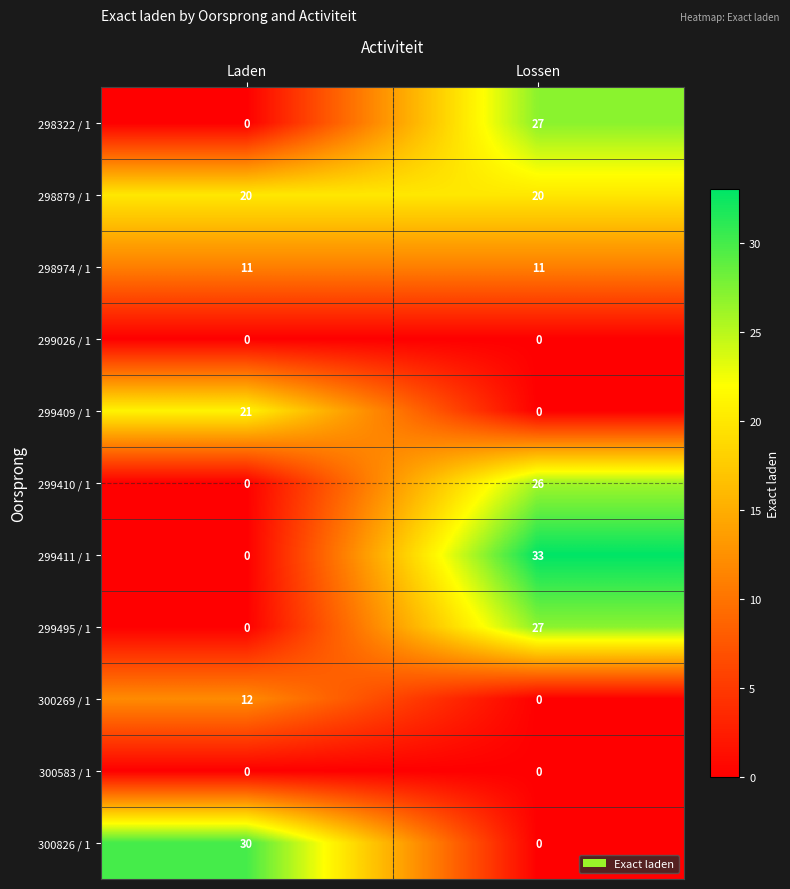

Between Laden and Lossen, which series saw the biggest shift?

299411 / 1